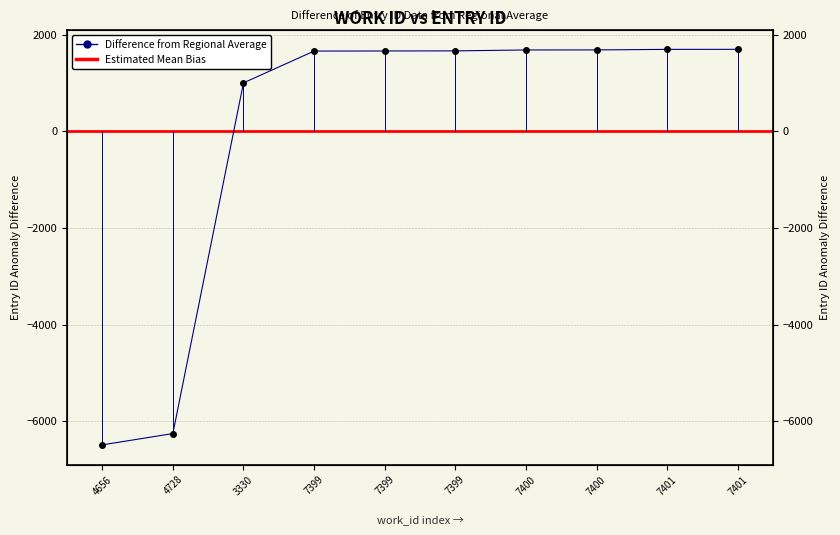

Does the chart have visible grid lines?

Yes